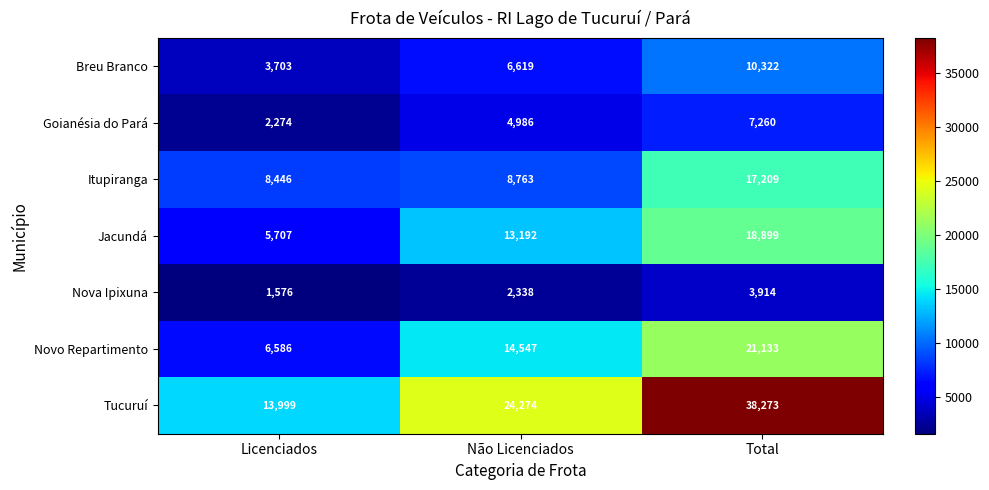

The Breu Branco series shows 6115 at Total. True or false?

False